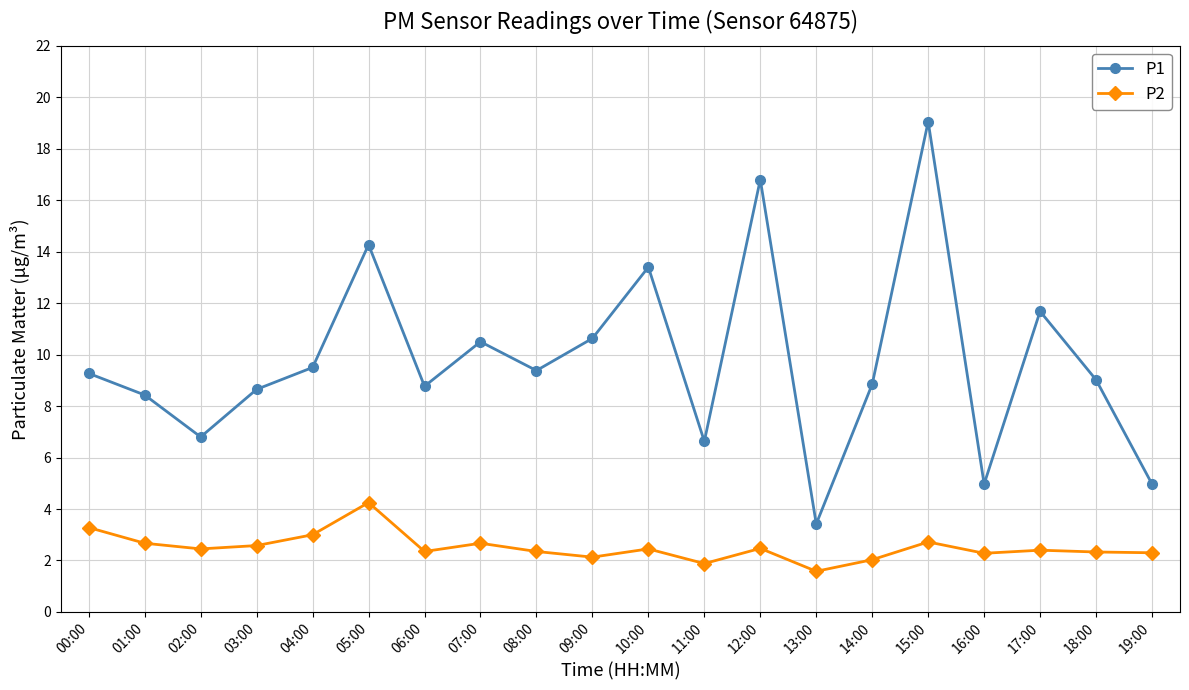

Is the value of P2 at 19:00 greater than the value of P1 at 08:00?

No